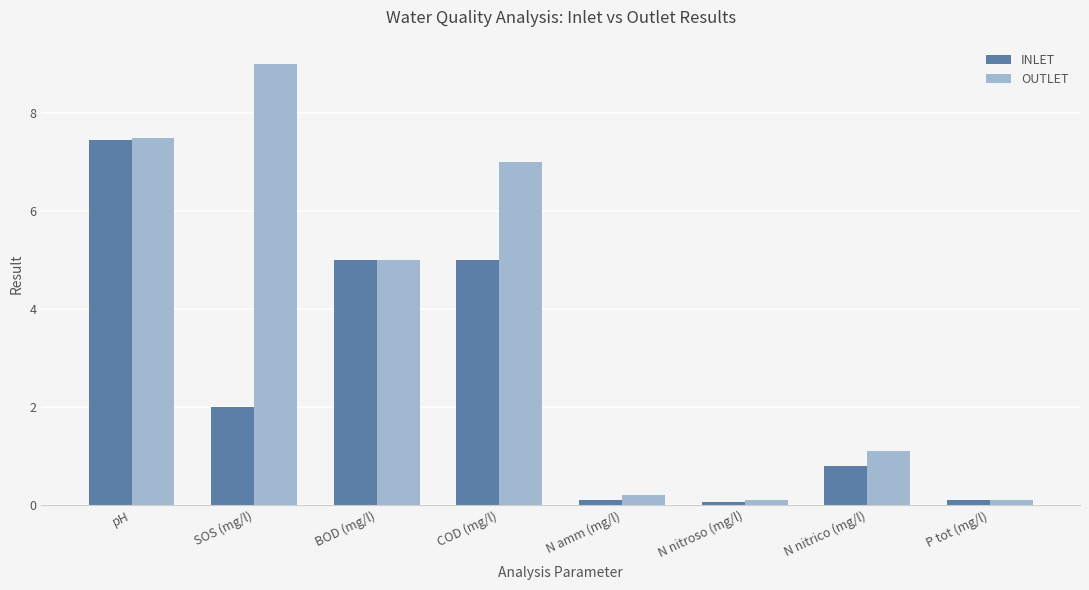

How many groups of bars are there?

8